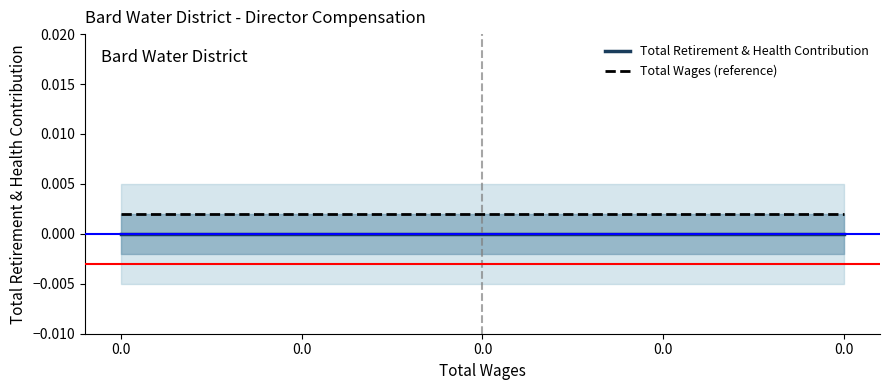

List the series in order of their overall mean, highest first.

Total Wages (reference), Total Retirement & Health Contribution